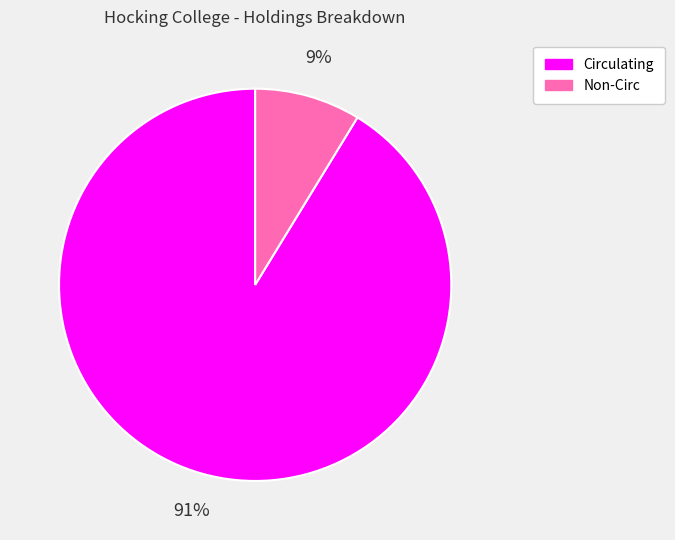

Is it true that Circulating is 99% of the pie?

False